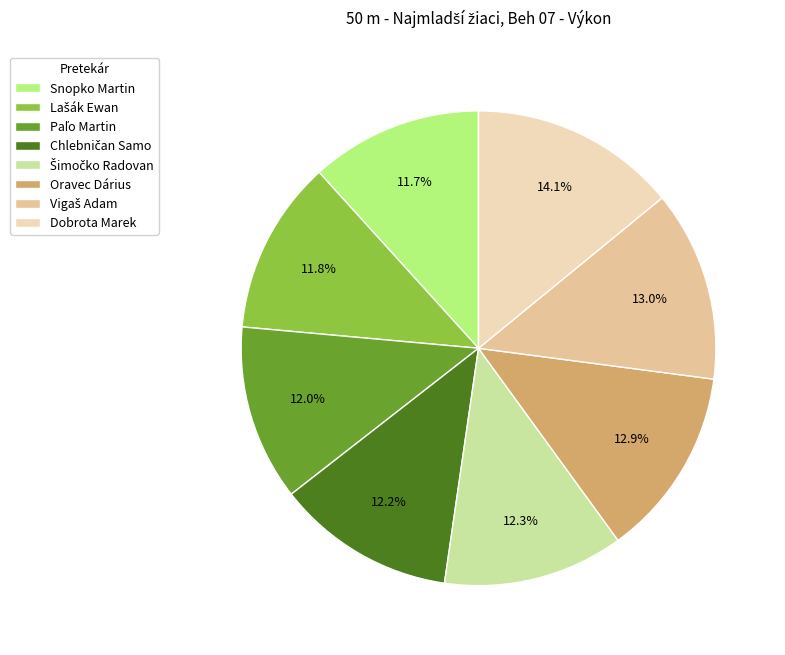

Count the number of slices in the pie.

8